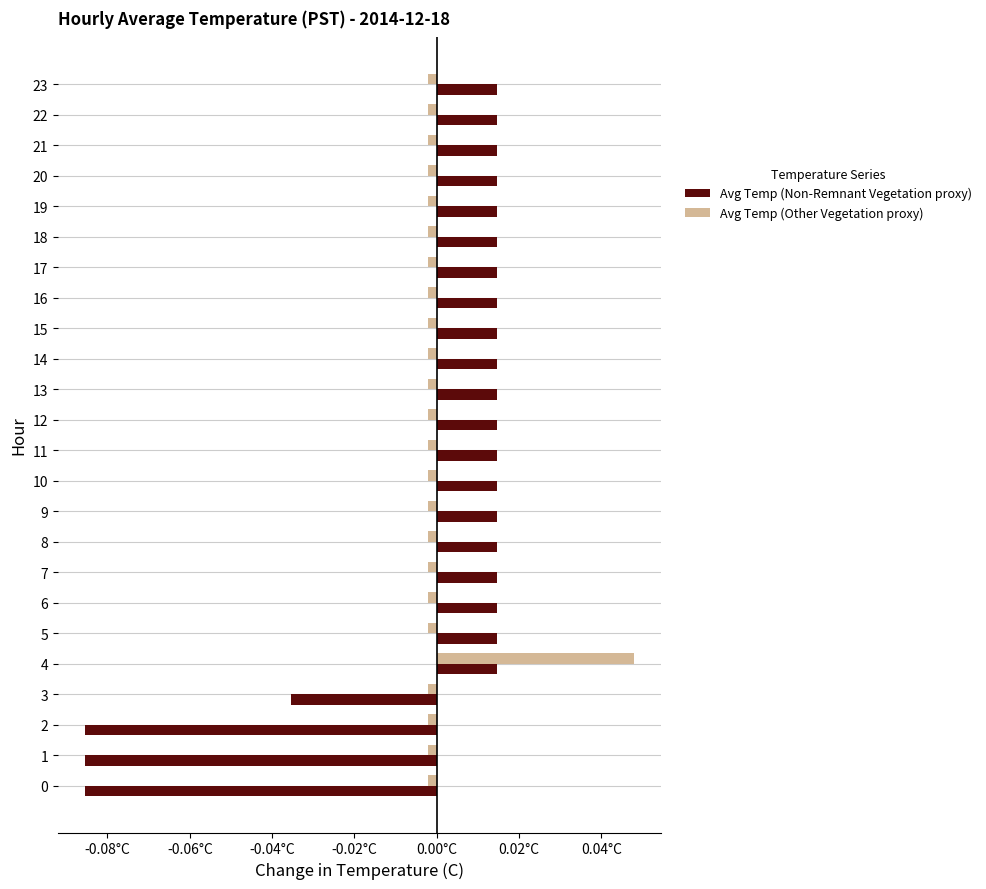

What are all the series names shown in the legend?

Avg Temp (Non-Remnant Vegetation proxy), Avg Temp (Other Vegetation proxy)